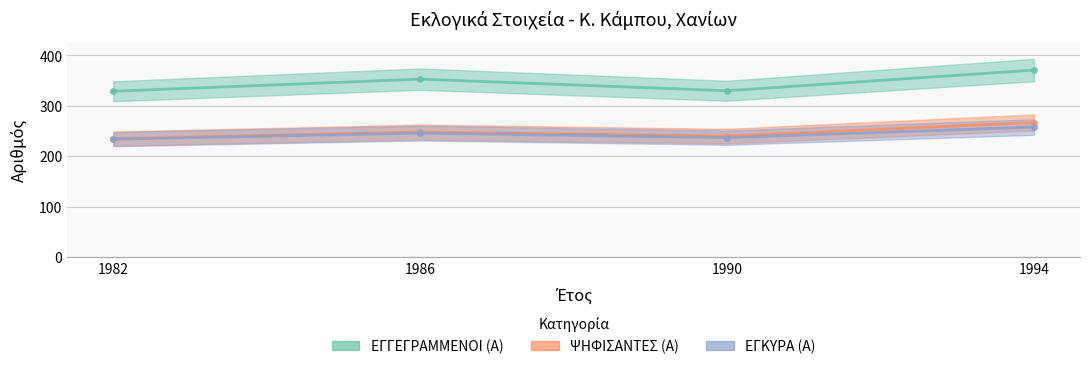

Rank the series by their maximum value, from highest to lowest.

ΕΓΓΕΓΡΑΜΜΕΝΟΙ (Α), ΨΗΦΙΣΑΝΤΕΣ (Α), ΕΓΚΥΡΑ (Α)